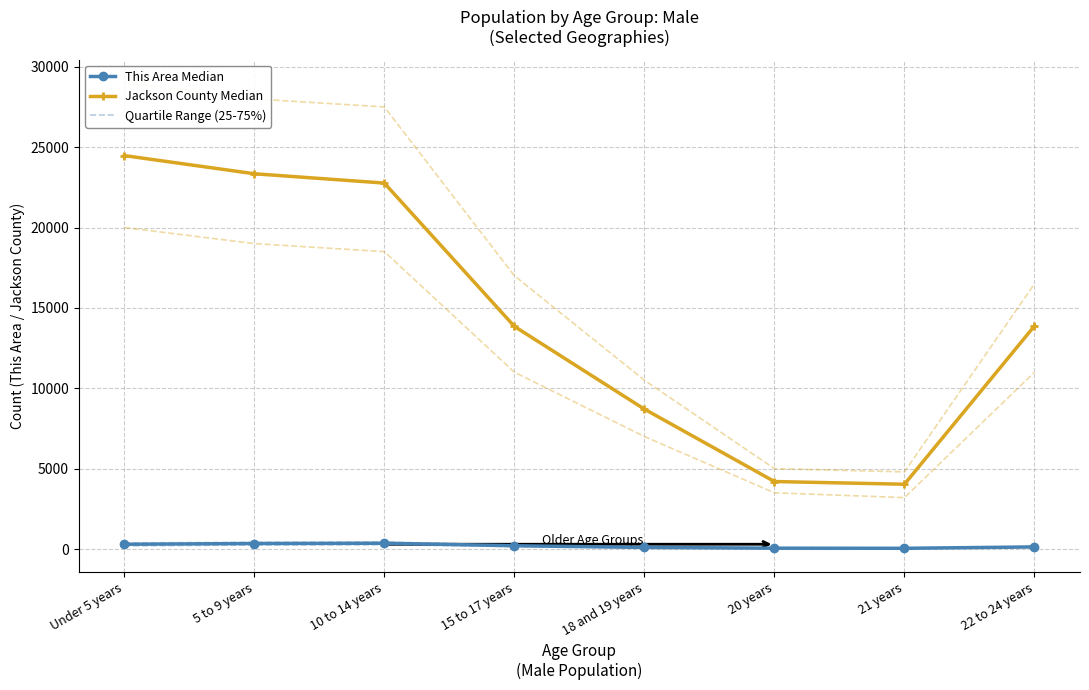

At which category does Quartile Range (25-75%) reach its first local peak?

10 to 14 years